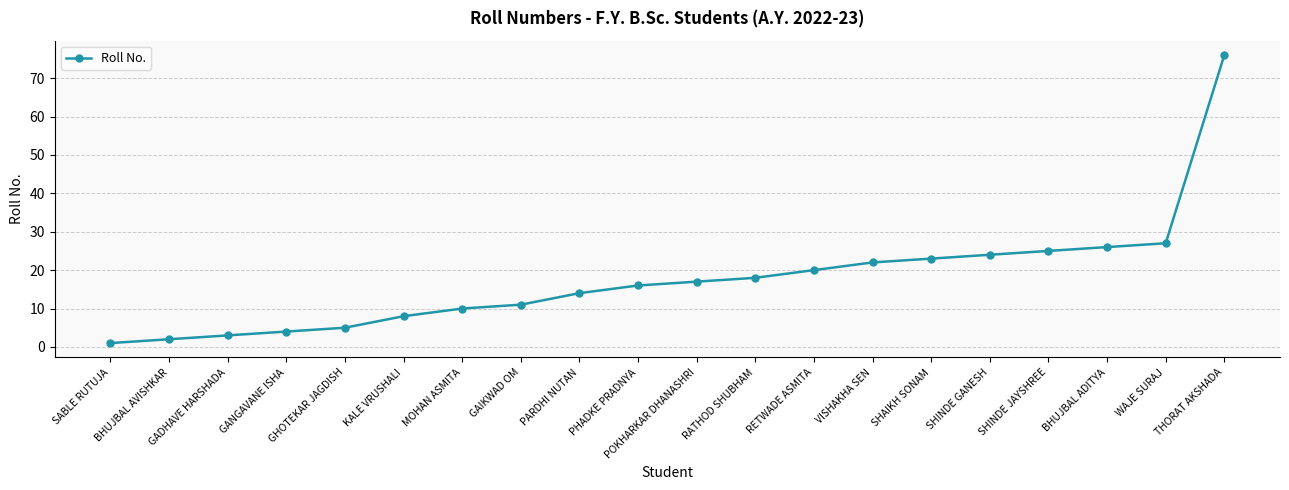

What is the change in value from SHINDE JAYSHREE to WAJE SURAJ?

+2